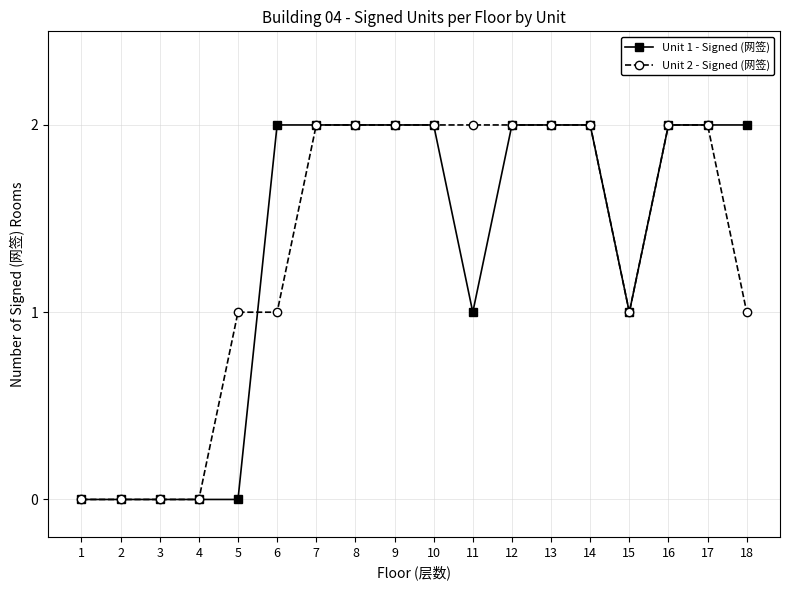

How many distinct data groups are displayed?

2